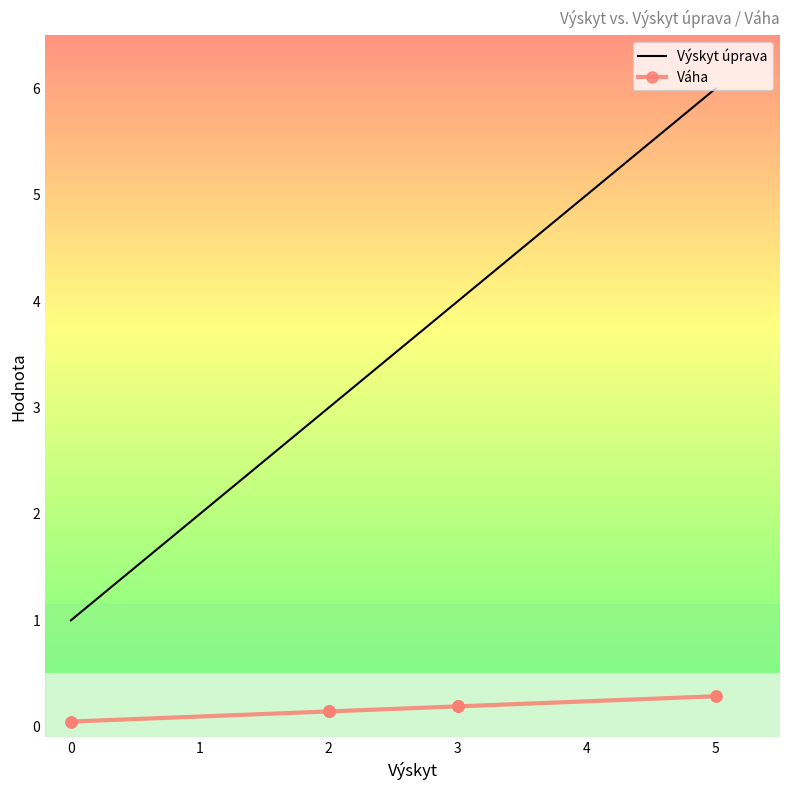

The value of Výskyt úprava at 2 is 3.0. True or false?

True